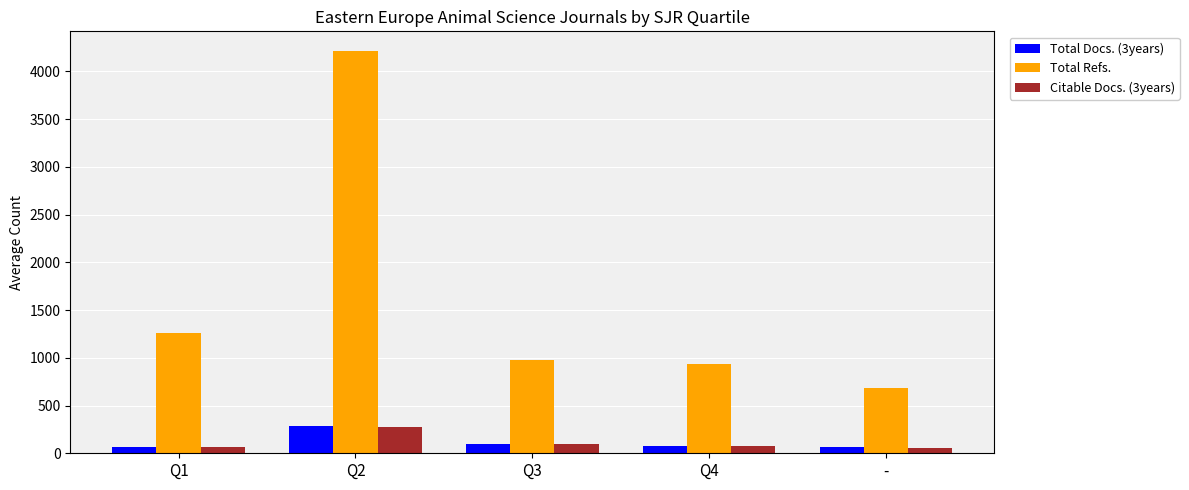

What is the greatest value displayed?

4208.3